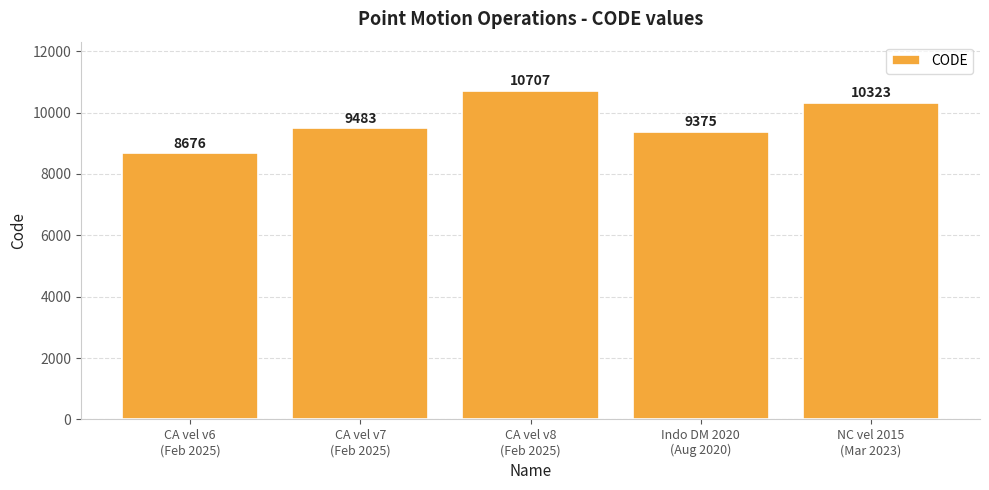

List the labels in order of value, smallest first.

CA vel v6
(Feb 2025), Indo DM 2020
(Aug 2020), CA vel v7
(Feb 2025), NC vel 2015
(Mar 2023), CA vel v8
(Feb 2025)